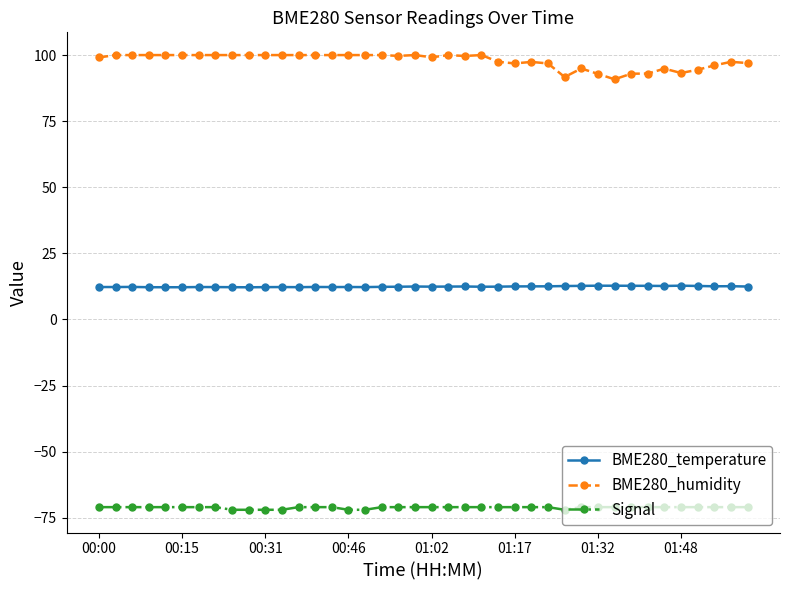

How many categories are shown in the chart?

40